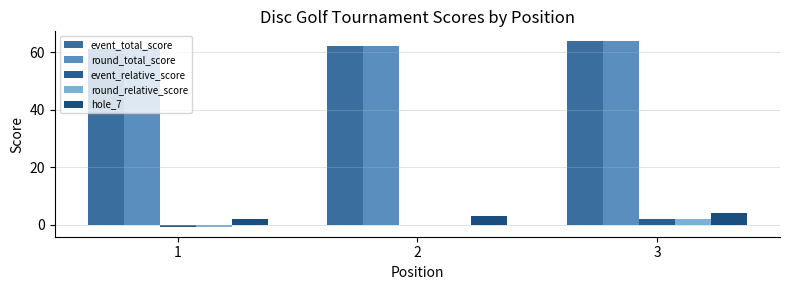

How many series are shown in this chart?

5